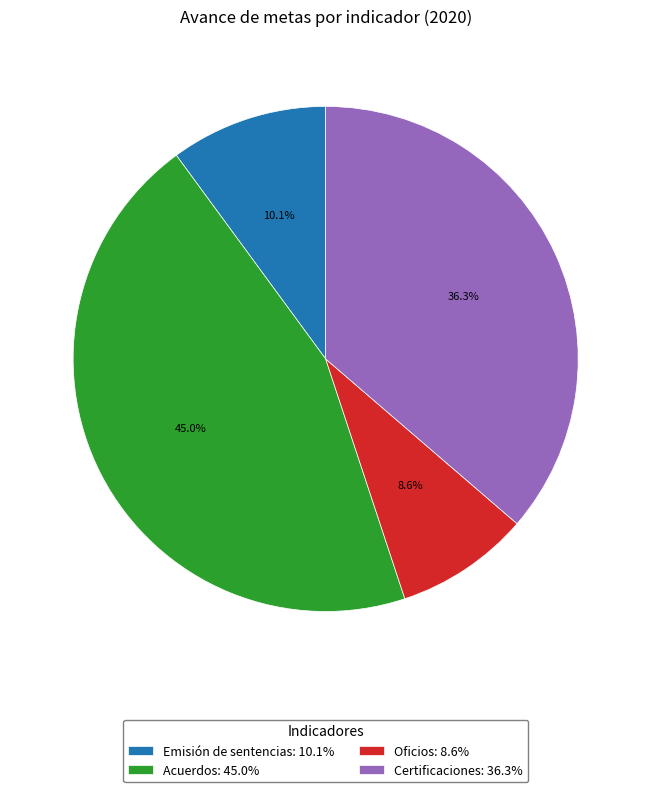

To the nearest percent, what is the difference between the Emisión de sentencias and Acuerdos slice percentages?

35%